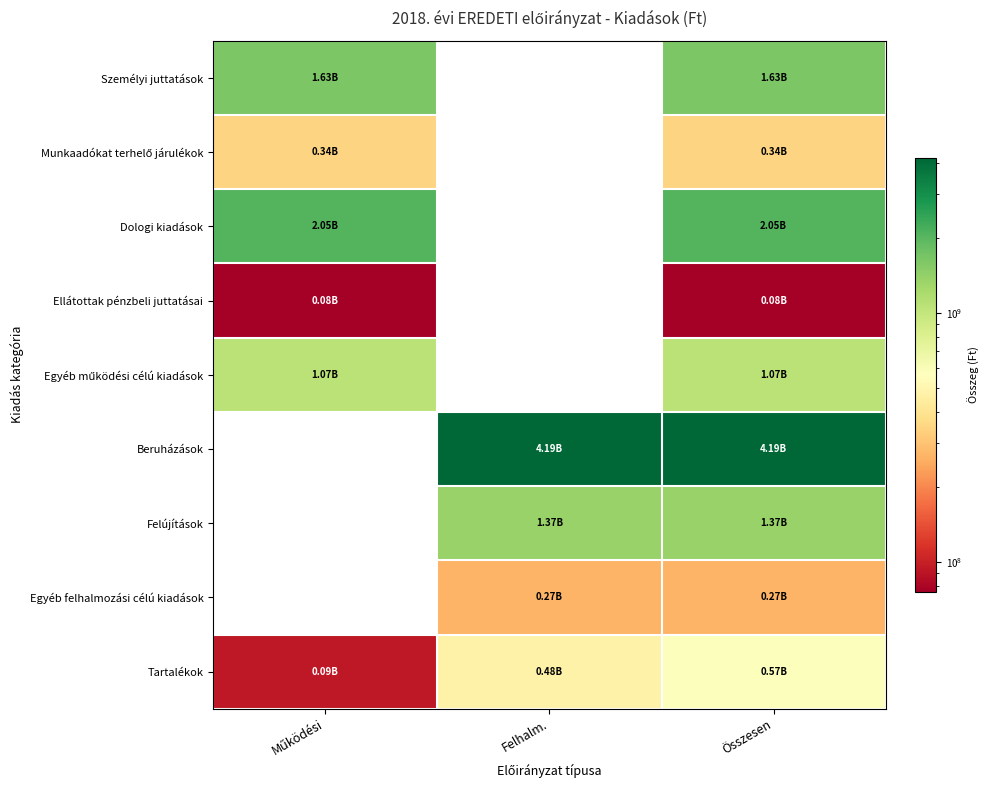

At Működési, list the series in order from largest to smallest.

Dologi kiadások, Személyi juttatások, Egyéb működési célú kiadások, Munkaadókat terhelő járulékok, Tartalékok, Ellátottak pénzbeli juttatásai, Beruházások, Felújítások, Egyéb felhalmozási célú kiadások